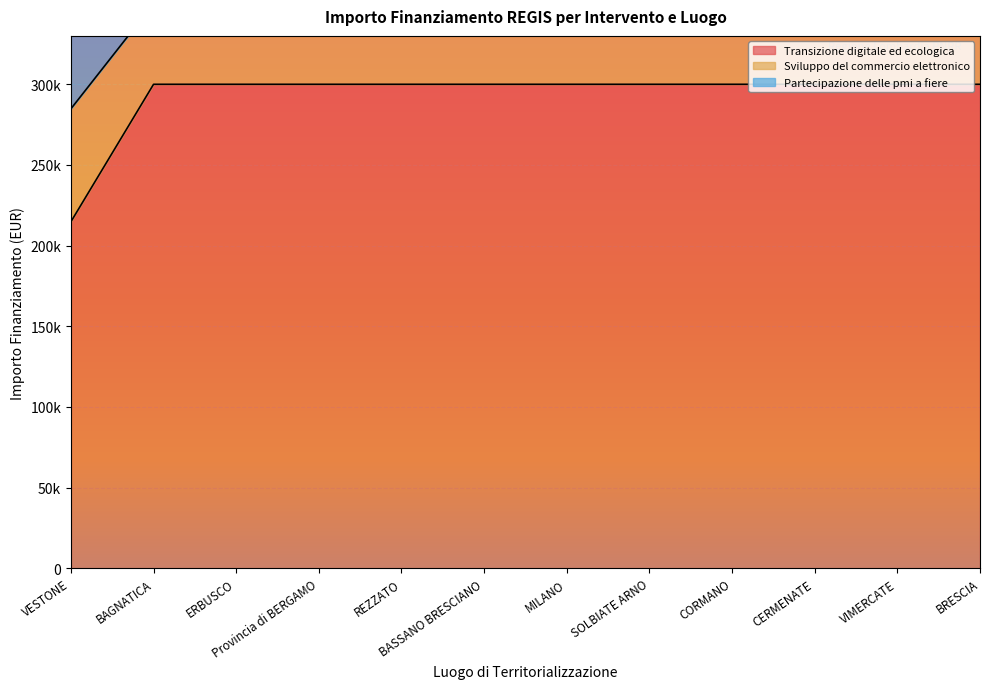

What is the difference between the second highest and minimum values in the Transizione digitale ed ecologica series?

85200